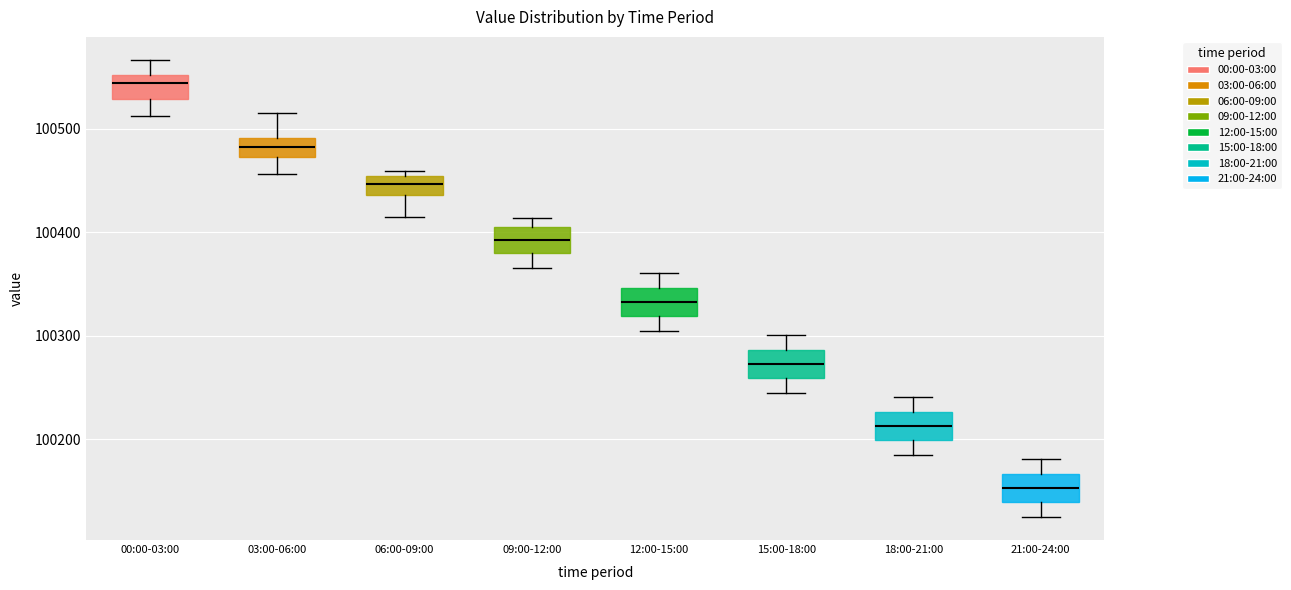

Reading left to right, transcribe this box plot: for each box, give where its median line is, the range the box spans, and where its two whiskers end, as read against the y-axis. The values are not printed on the chart, so give them approximately, as read against the axis.

00:00-03:00: median 100540, box 100530 to 100550, whiskers 100510 to 100570
03:00-06:00: median 100480, box 100470 to 100490, whiskers 100460 to 100520
06:00-09:00: median 100450 (inside the box), box 100440 to 100450, whiskers 100420 to 100460
09:00-12:00: median 100390, box 100380 to 100410, whiskers 100370 to 100410 (just above the box's upper edge)
12:00-15:00: median 100330, box 100320 to 100350, whiskers 100310 to 100360
15:00-18:00: median 100270, box 100260 to 100290, whiskers 100250 to 100300
18:00-21:00: median 100210, box 100200 to 100230, whiskers 100190 to 100240
21:00-24:00: median 100150, box 100140 to 100170, whiskers 100130 to 100180